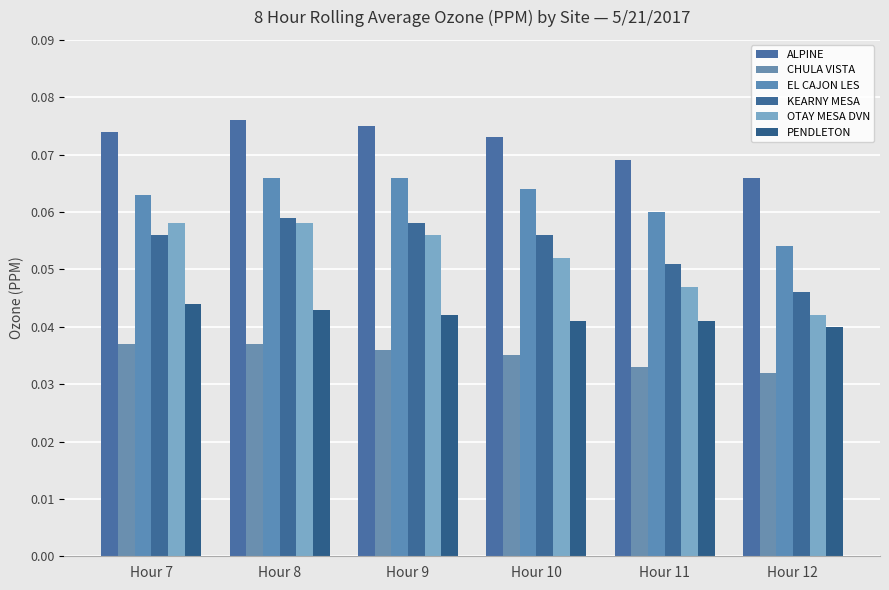

What is the value of the EL CAJON LES bar at the 4th from the left?

0.1